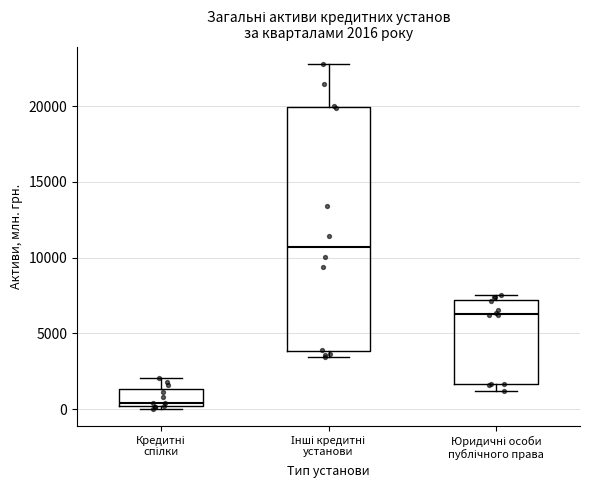

Which box has the highest median line?

Інші кредитні установи